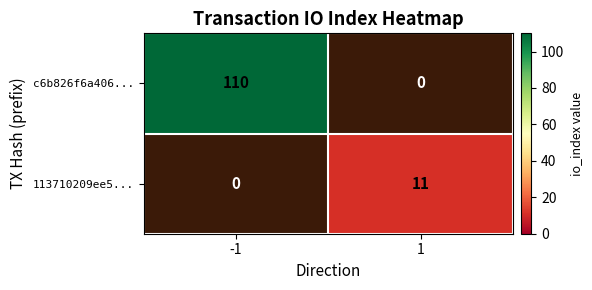

What is the average value of the 113710209ee5... series?

6